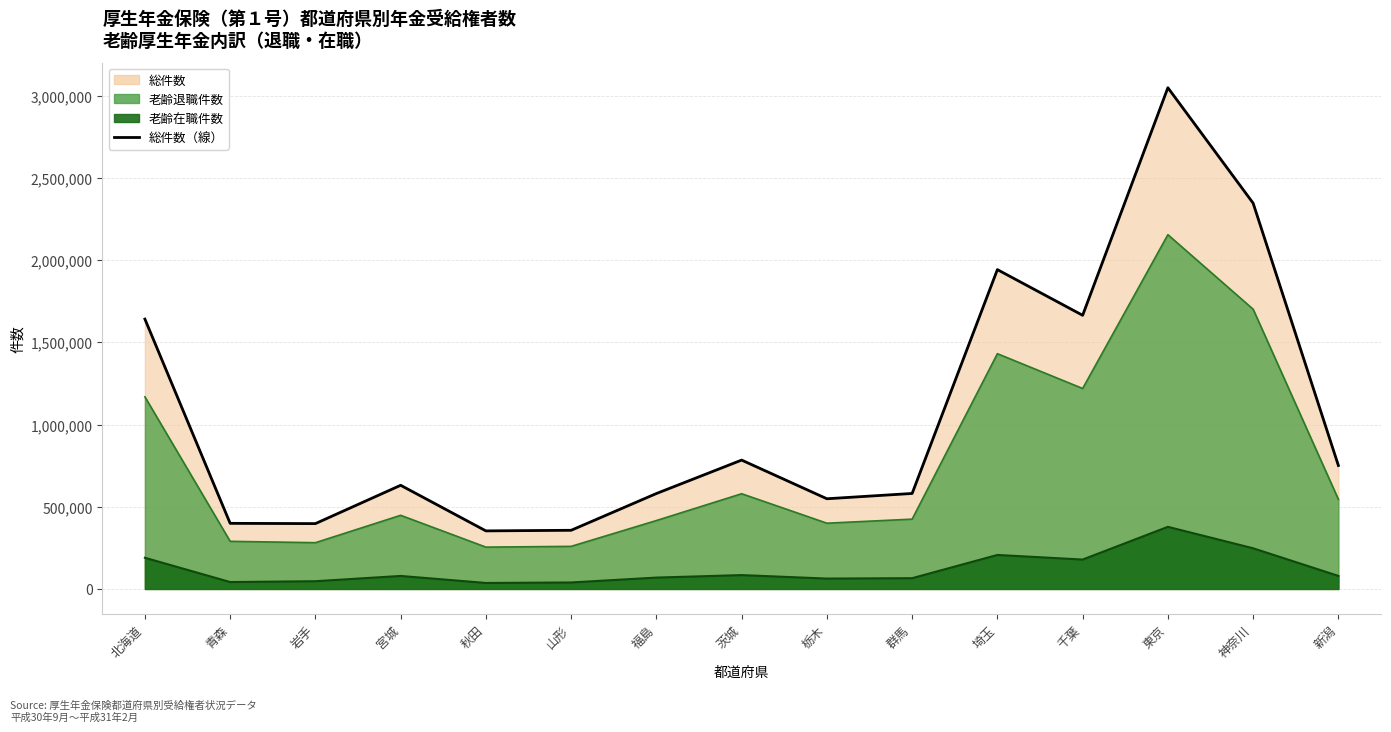

The value at 神奈川 is 3446957. True or false?

False